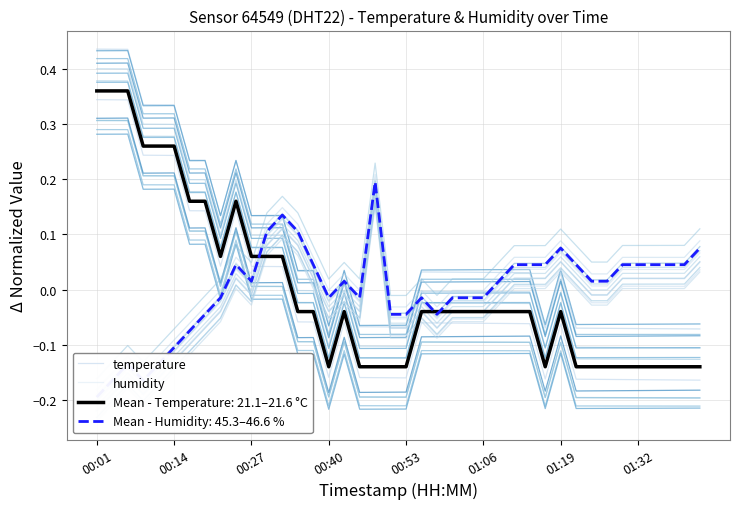

Rank the series by their average value, from highest to lowest.

temperature, humidity